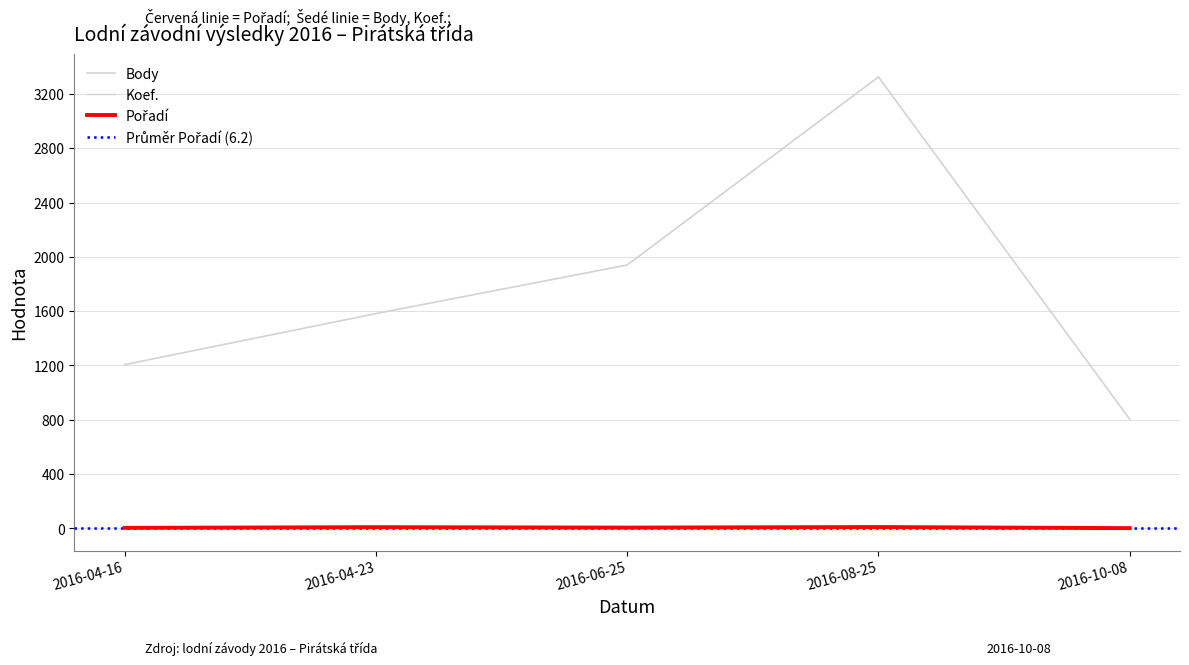

What is the greatest value displayed?

3325